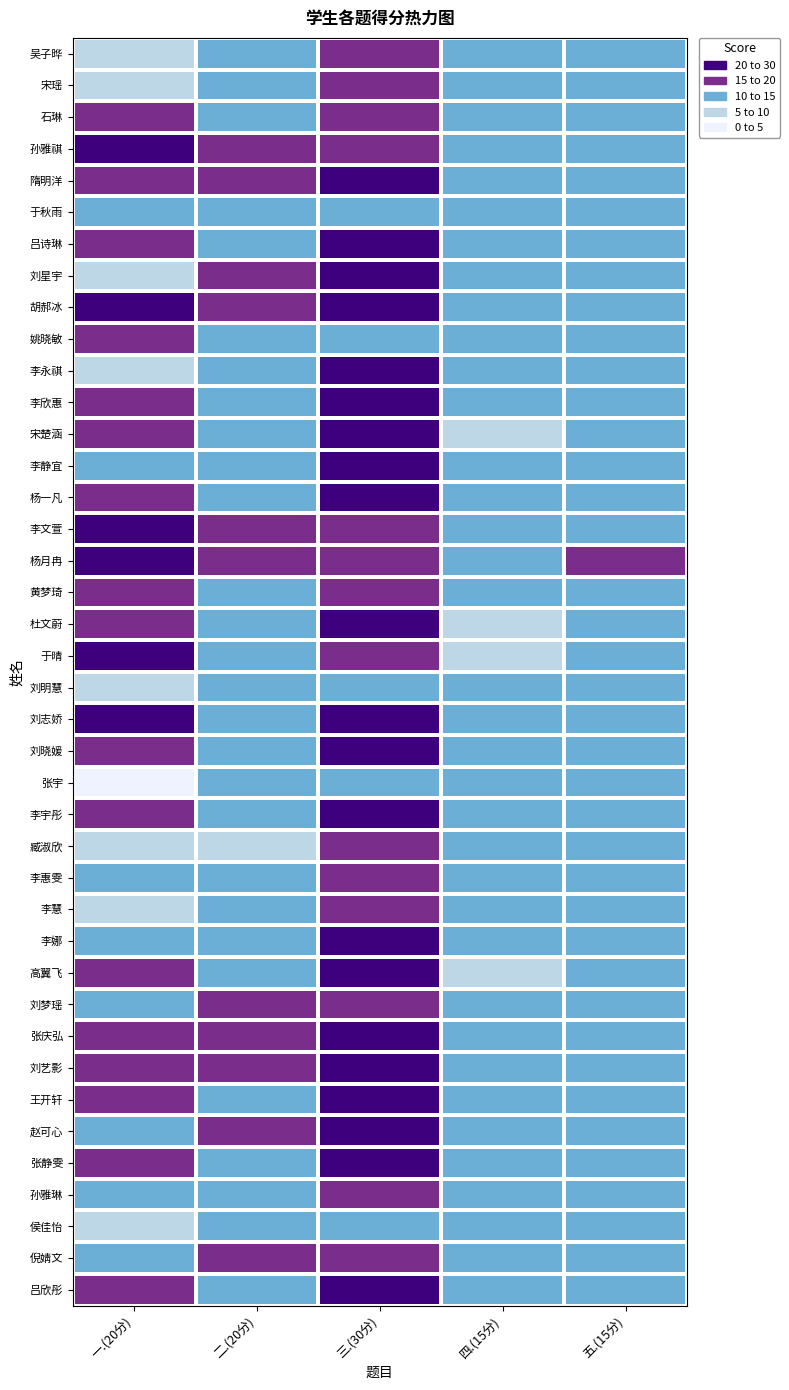

What is the total value across all series at 一.(20分)?

578.0